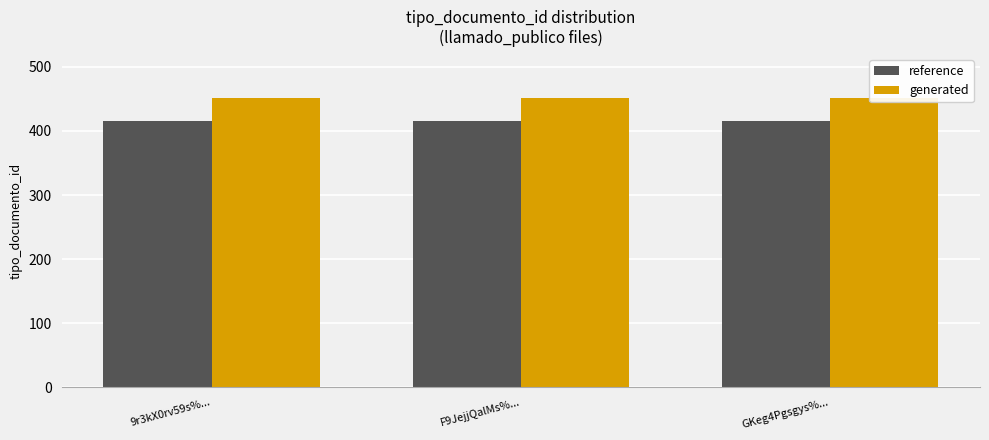

The value of reference at F9JejjQalMs%... is 609.4. True or false?

False